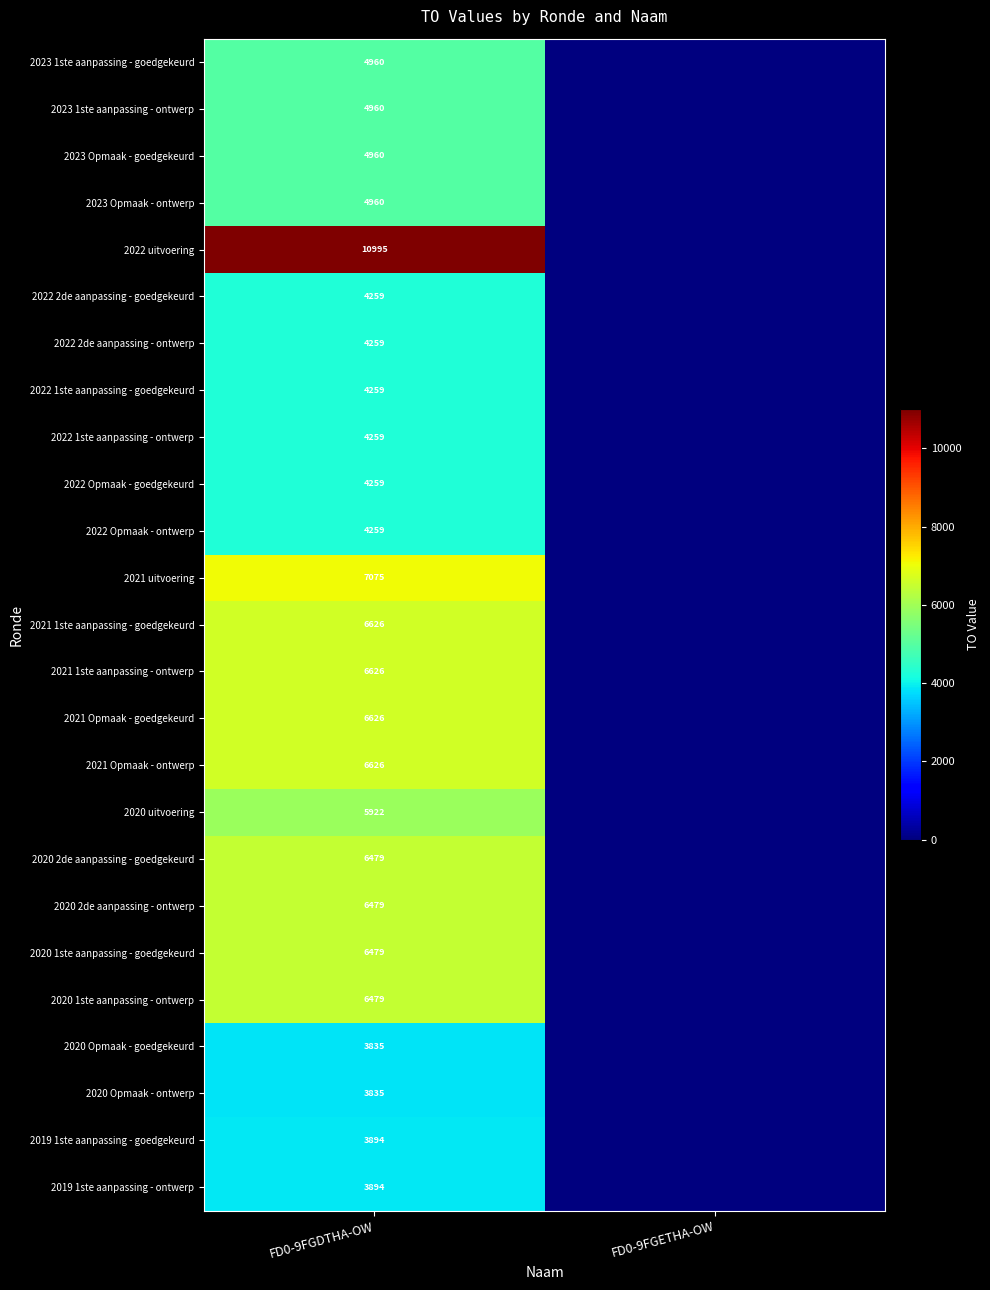

Is it true that 2021 Opmaak - goedgekeurd equals 4613 at FD0-9FGDTHA-OW?

False